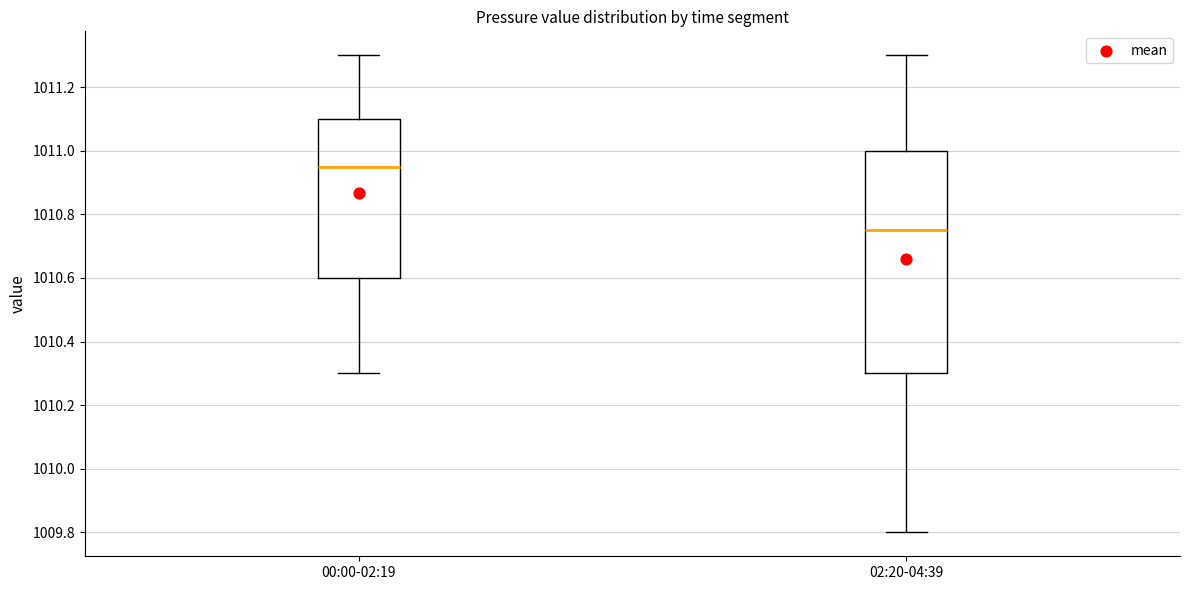

Reading left to right, read every box against the y-axis: the position of its median line, the range the box covers, and the ends of its whiskers. The values are not printed on the chart, so give them approximately, as read against the axis.

00:00-02:19: median 1010.96, box 1010.60 to 1011.10, whiskers 1010.30 to 1011.30
02:20-04:39: median 1010.76, box 1010.30 to 1011.00, whiskers 1009.80 to 1011.30